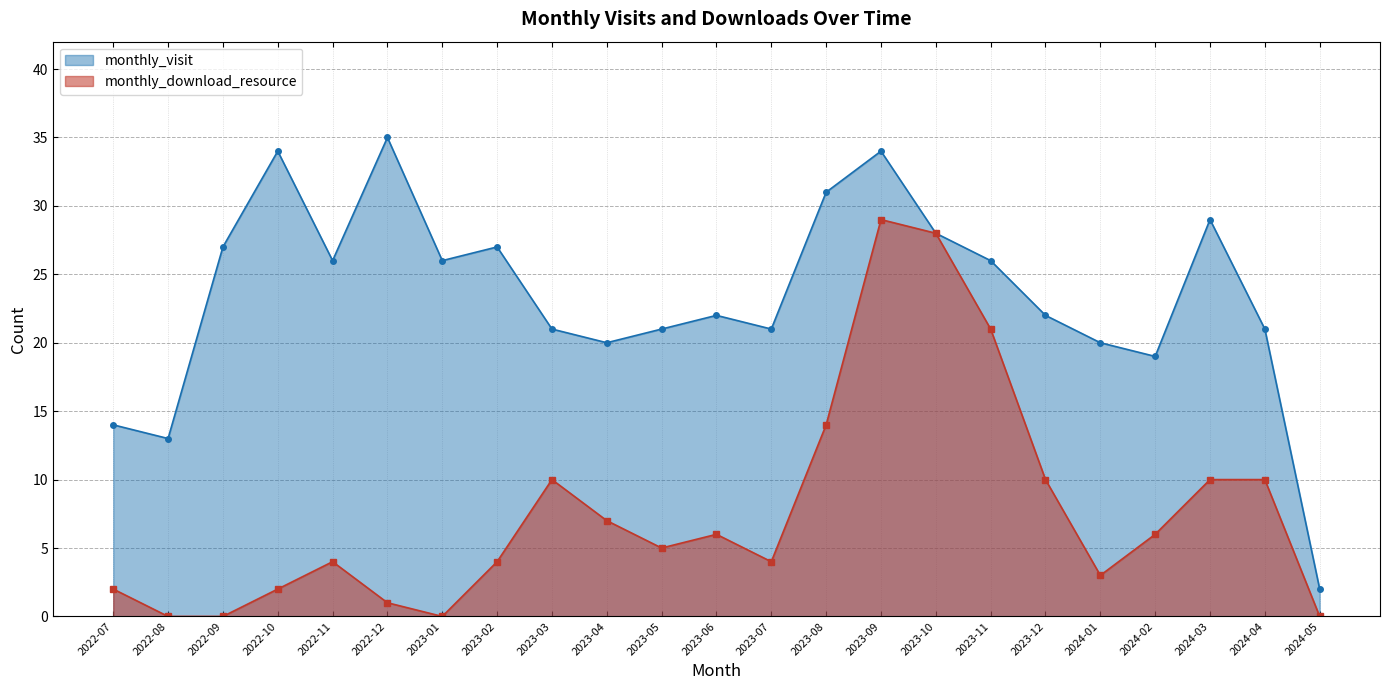

What is the label of the 6th point from the right?

2023-12